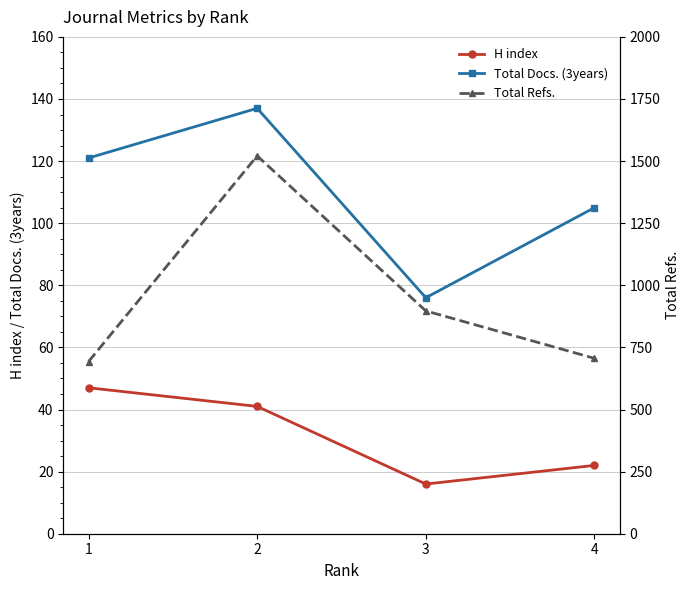

The H index series shows 22 at 4. True or false?

True